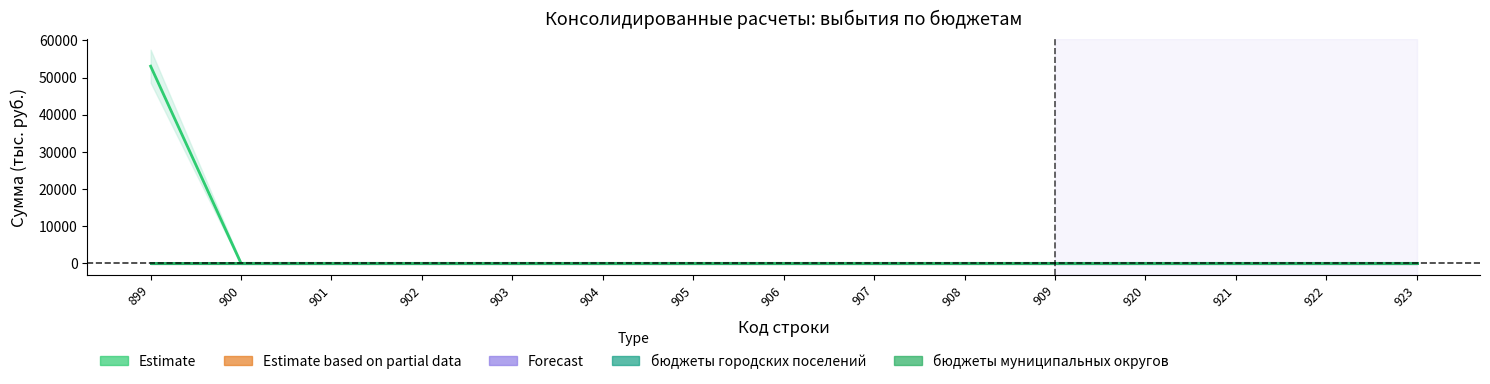

What is the maximum value shown in the chart?

53050